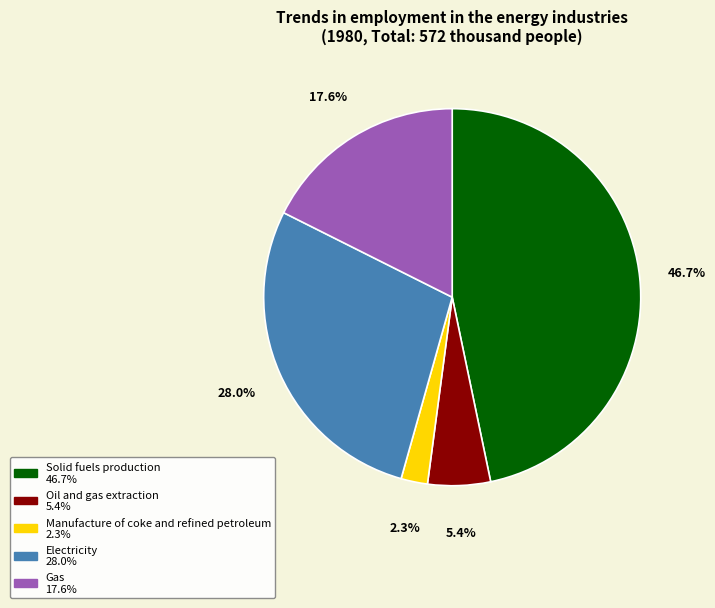

What portion of the pie excludes Oil and gas extraction?

94.6%